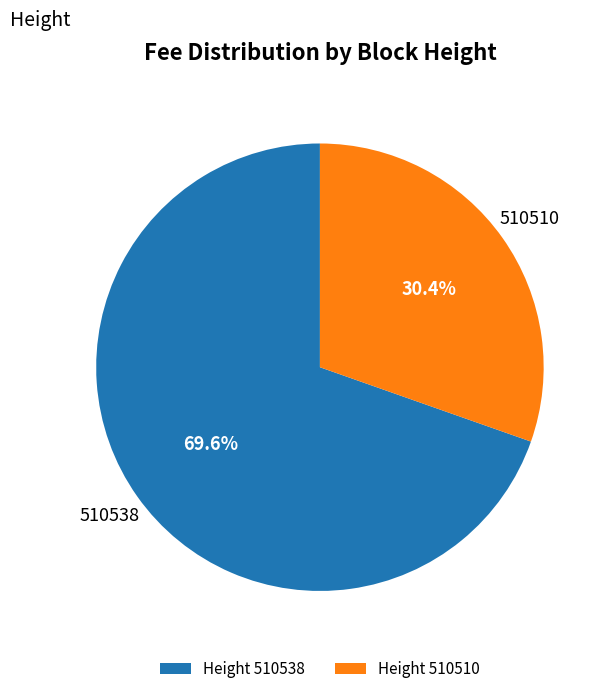

What percentage do Height 510510 and Height 510538 together represent?

100.0%